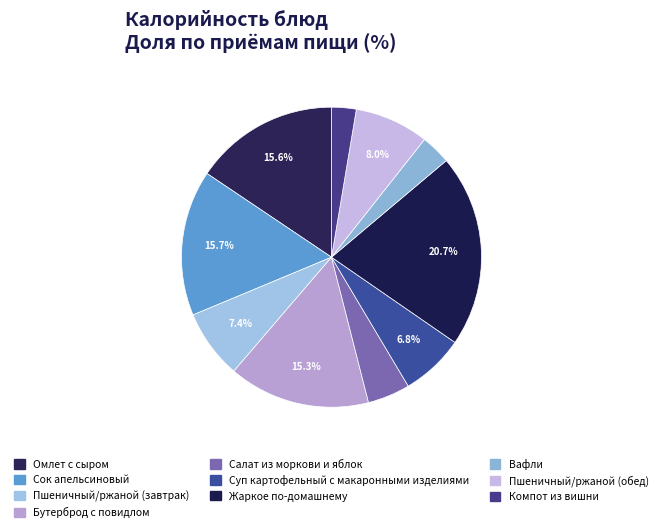

Which category has the biggest portion of the pie?

Жаркое по-домашнему